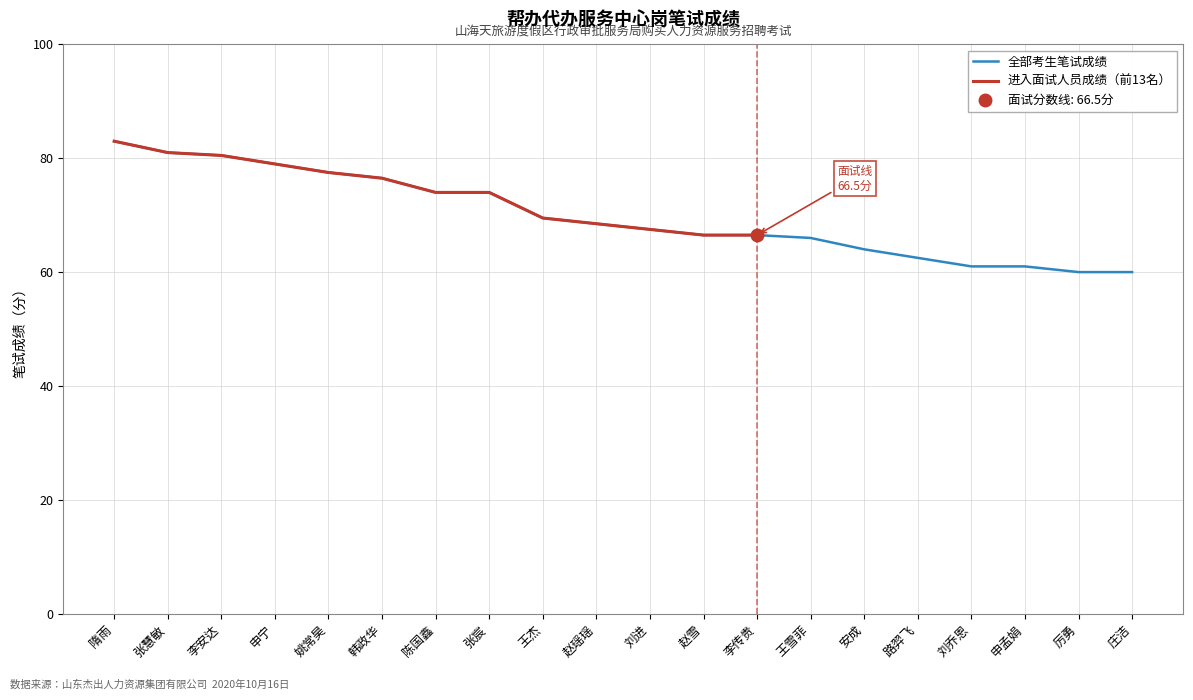

Is it true that the value at 李安达 is 80.5?

True